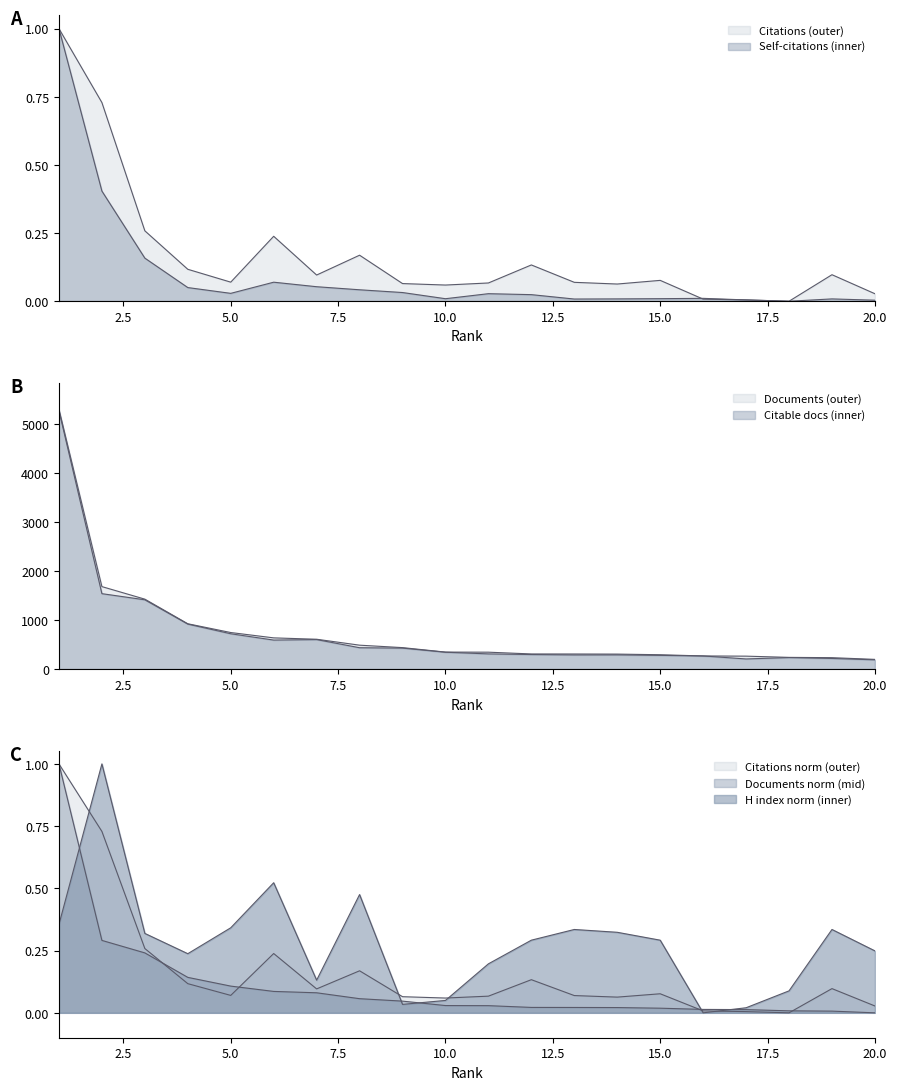

How many categories are shown in the chart?

20